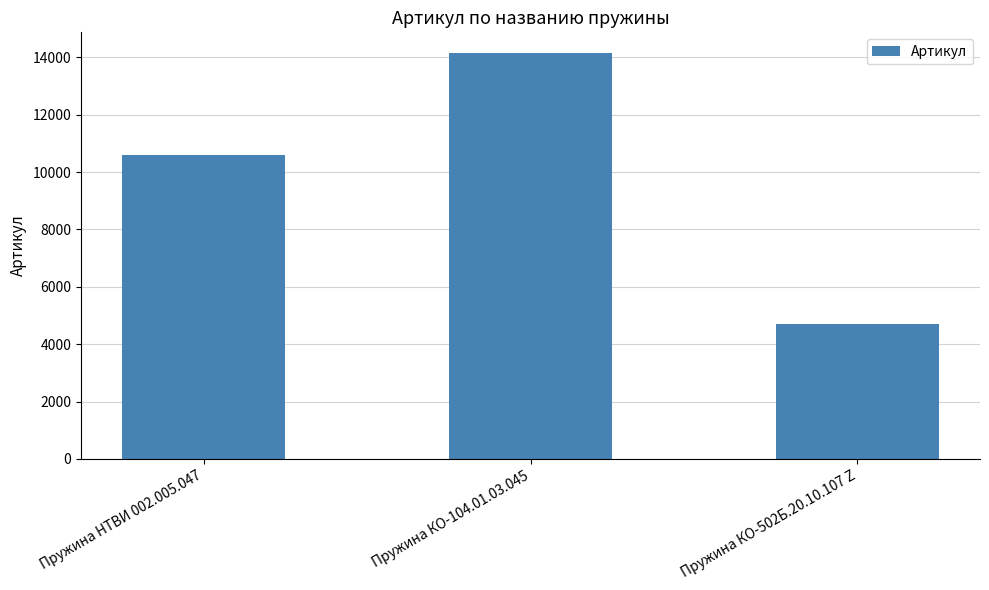

What is the change in value from Пружина НТВИ 002.005.047 to Пружина КО-104.01.03.045?

+3576